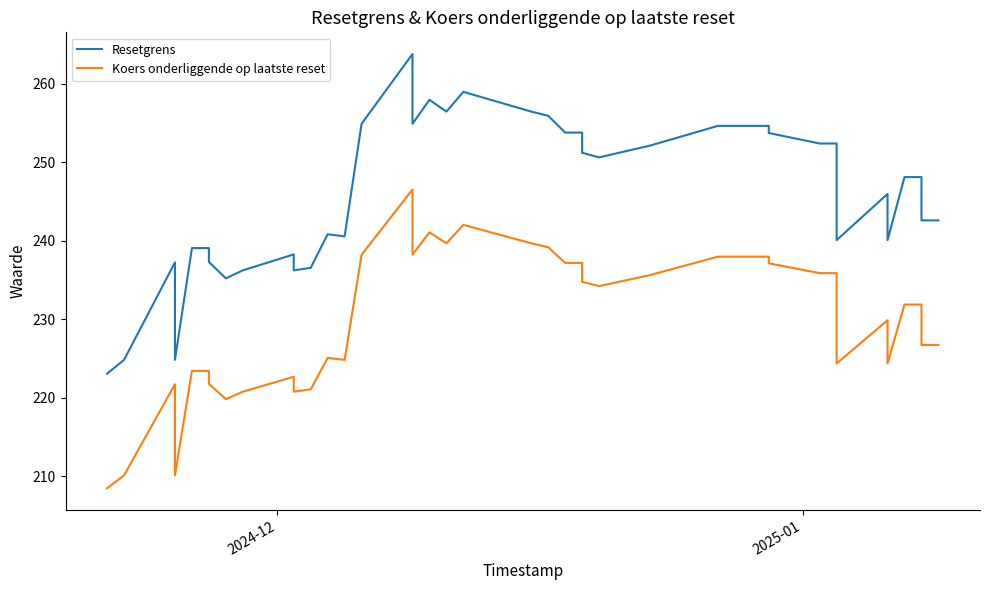

At how many categories does at least one series exceed 258?

2